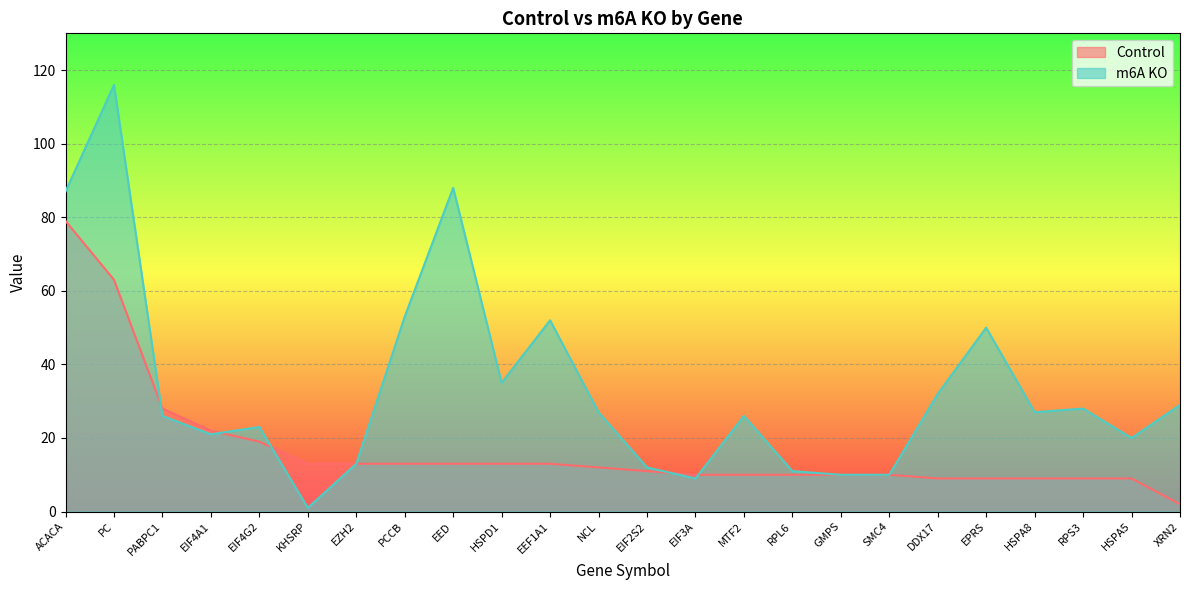

Does the chart display data point markers on the line(s)?

No